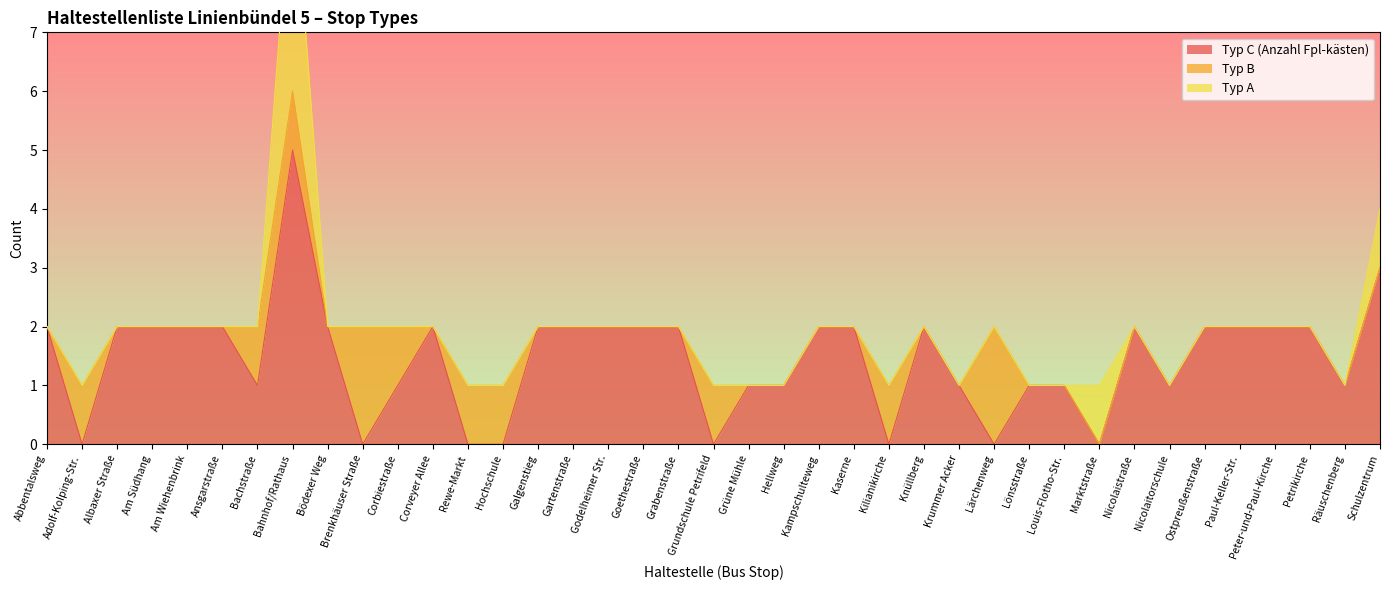

Reading right to left, list all the values displayed in this chart.

Typ C (Anzahl Fpl-kästen): 3	1	2	2	2	2	1	2	0	1	1	0	1	2	0	2	2	1	1	0	2	2	2	2	2	0	0	2	1	0	2	5	1	2	2	2	2	0	2
Typ B: 0	0	0	0	0	0	0	0	0	0	0	2	0	0	1	0	0	0	0	1	0	0	0	0	0	1	1	0	1	2	0	1	1	0	0	0	0	1	0
Typ A: 1	0	0	0	0	0	0	0	1	0	0	0	0	0	0	0	0	0	0	0	0	0	0	0	0	0	0	0	0	0	0	4	0	0	0	0	0	0	0